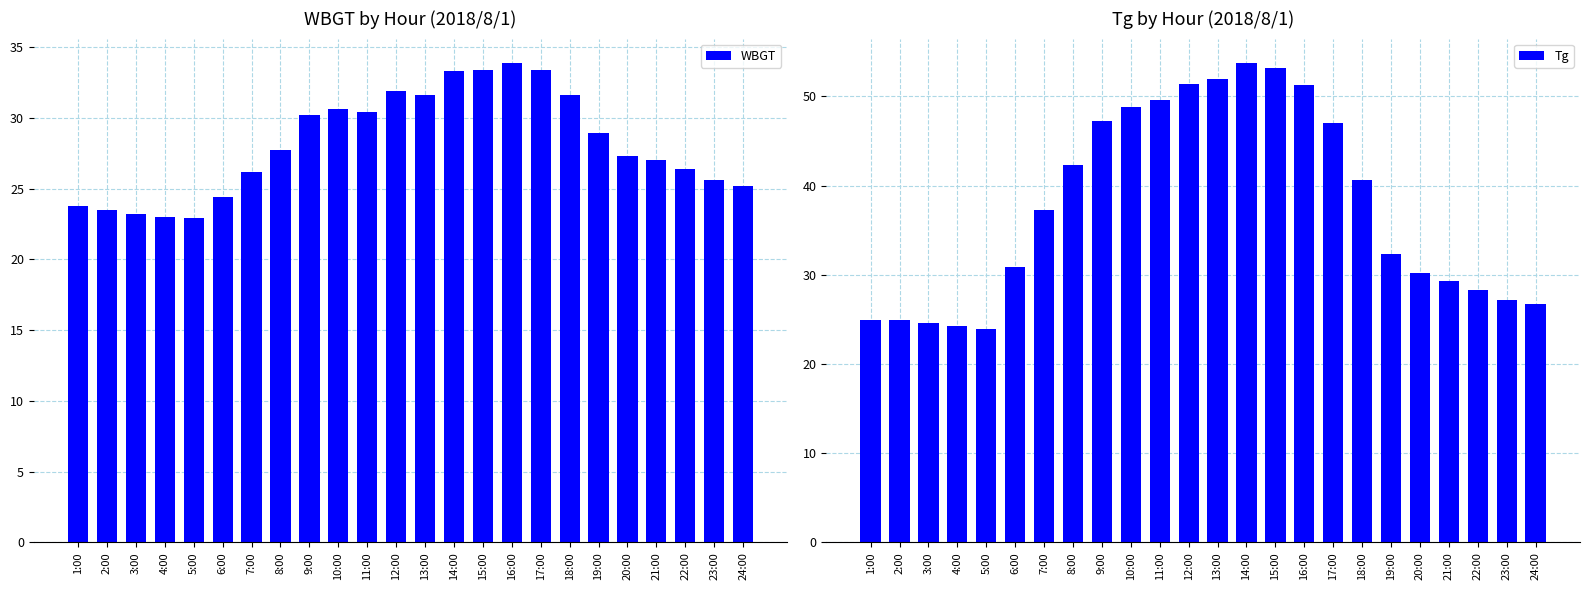

Does the chart contain any negative values?

No